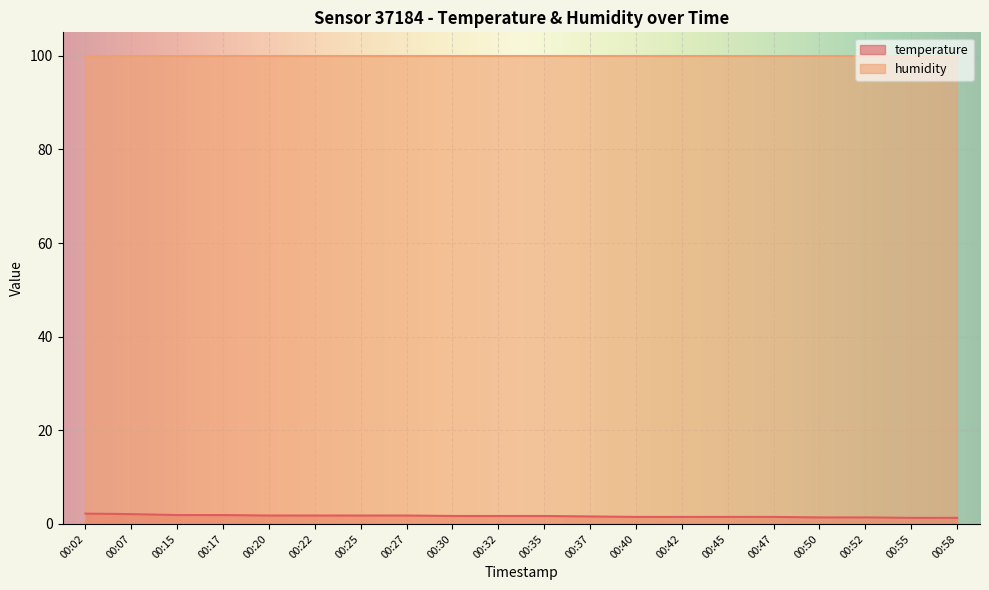

Reading left to right, what are all the values shown in this chart?

2.2	2.1	1.9	1.9	1.8	1.8	1.8	1.8	1.7	1.7	1.7	1.6	1.5	1.5	1.5	1.5	1.4	1.4	1.3	1.3